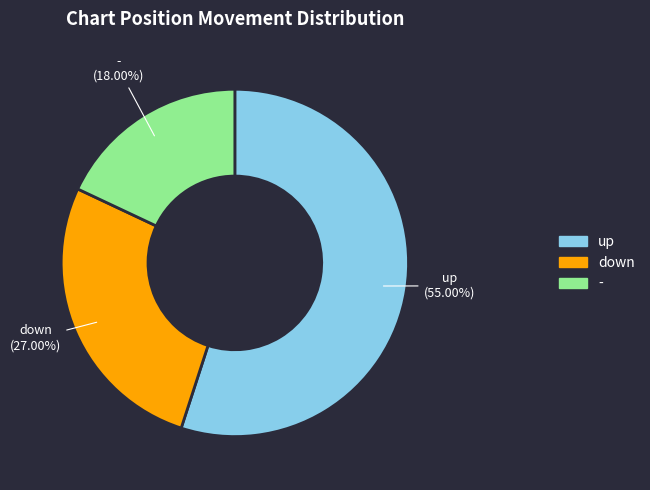

To the nearest percent, what is the difference between the largest and smallest slice percentages?

37%